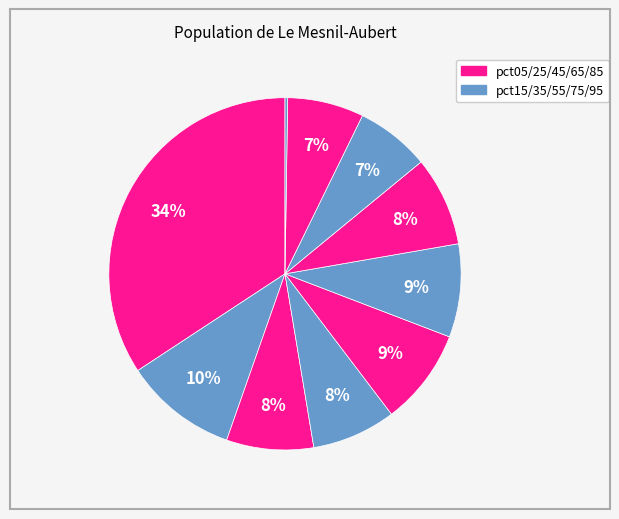

How many slices are in this pie chart?

10